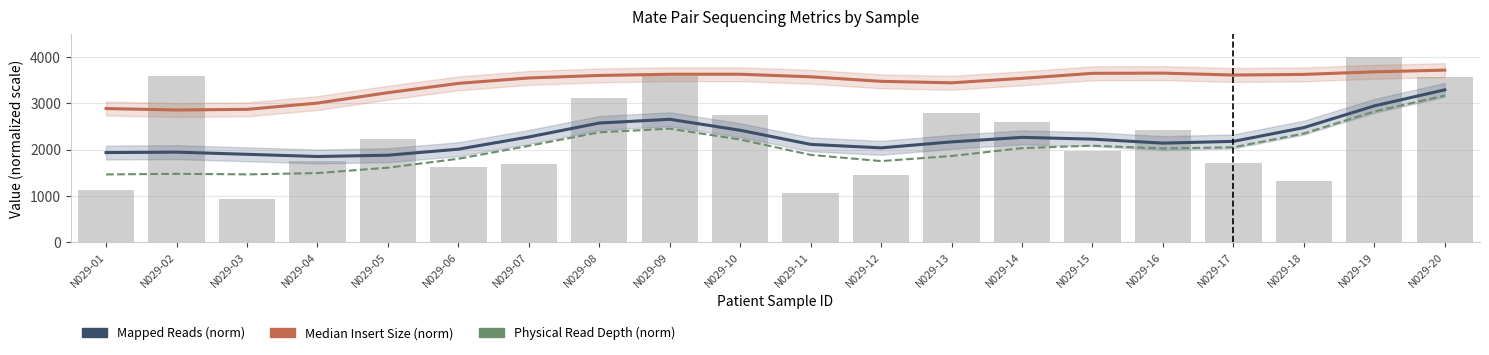

What is the value of the Median Insert Size (norm) bar at the 4th from the left?

3007.4